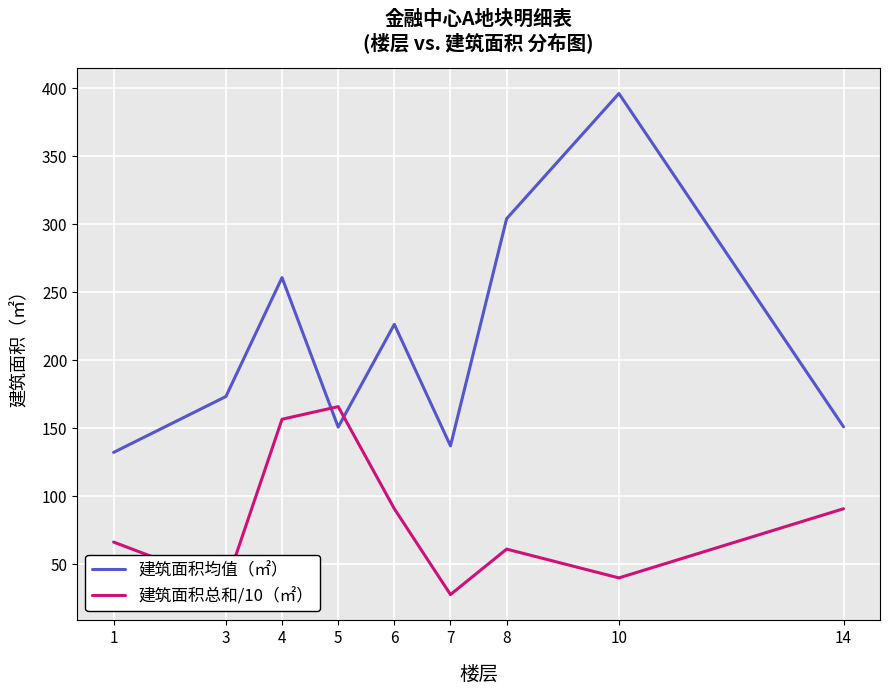

Is it true that 建筑面积均值（㎡） equals 94.0 at 5?

False